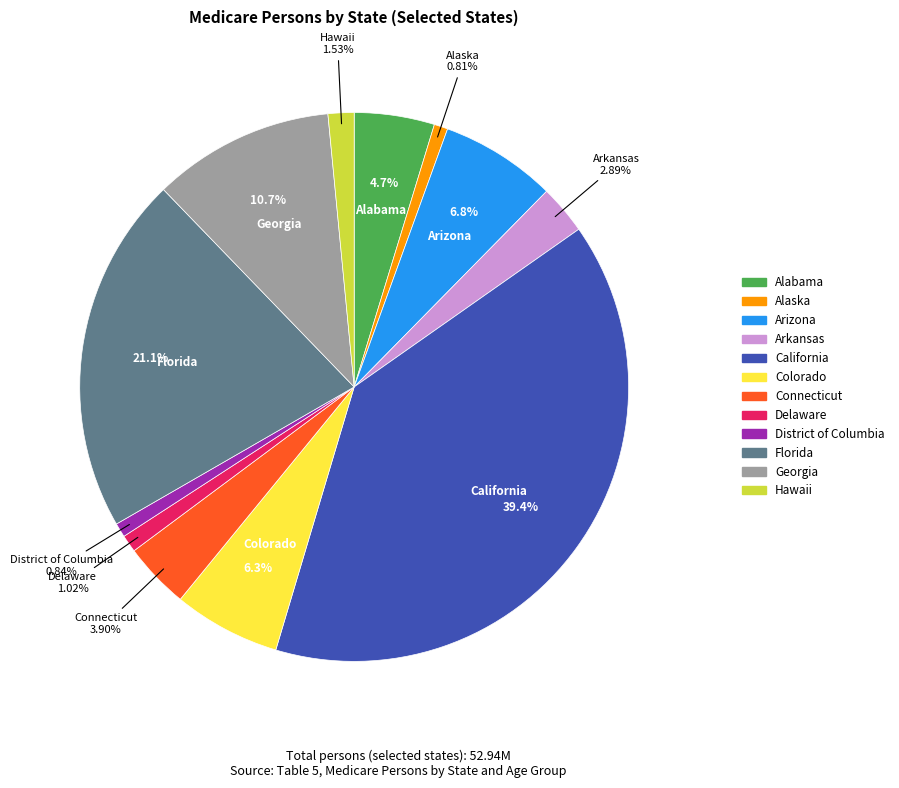

To the nearest percent, what is the combined percentage of Florida and Alaska?

22%